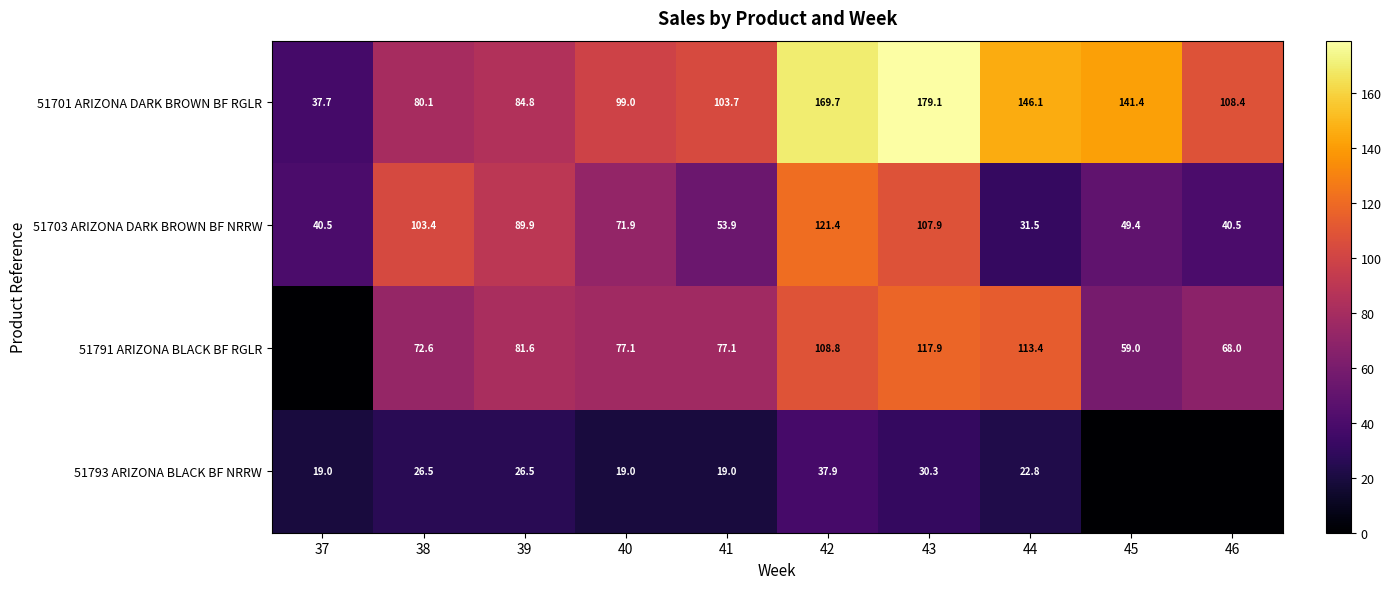

Where is 51701 ARIZONA DARK BROWN BF RGLR nearest to the value 108?

46